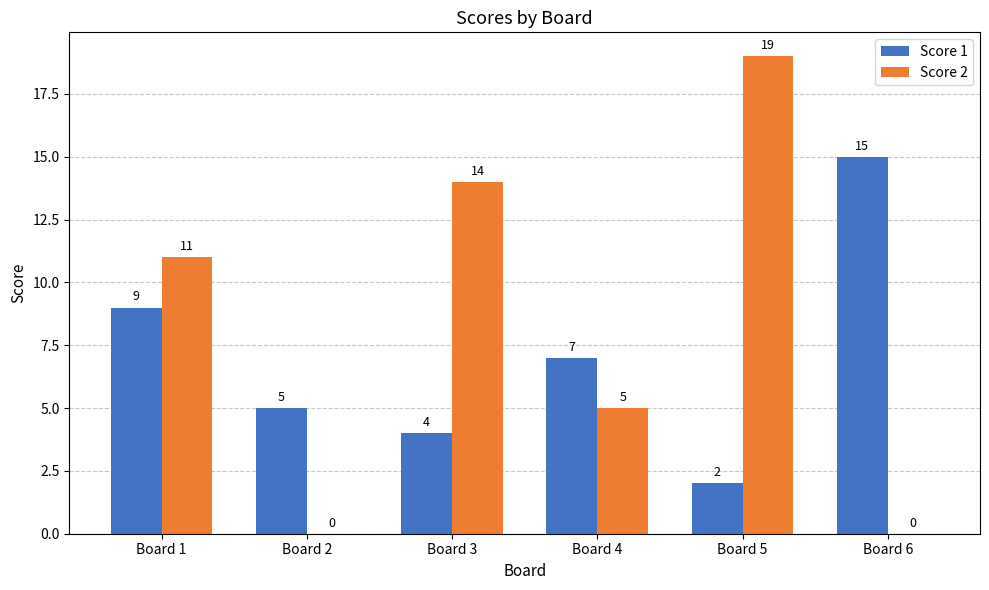

How many Score 2 values are between 0 and 14?

5